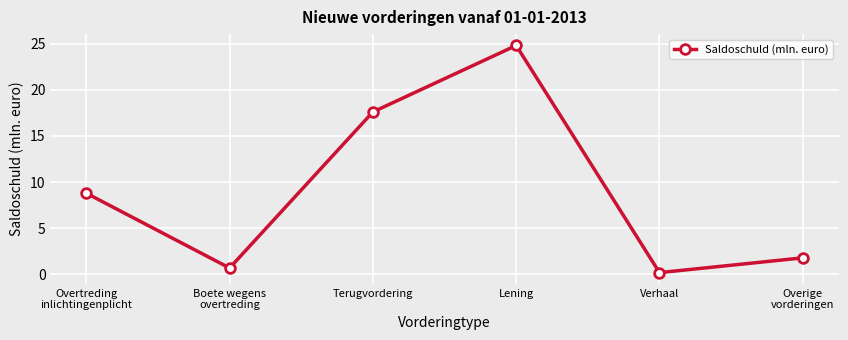

Rank the categories by value from highest to lowest.

Lening, Terugvordering, Overtreding
inlichtingenplicht, Overige
vorderingen, Boete wegens
overtreding, Verhaal